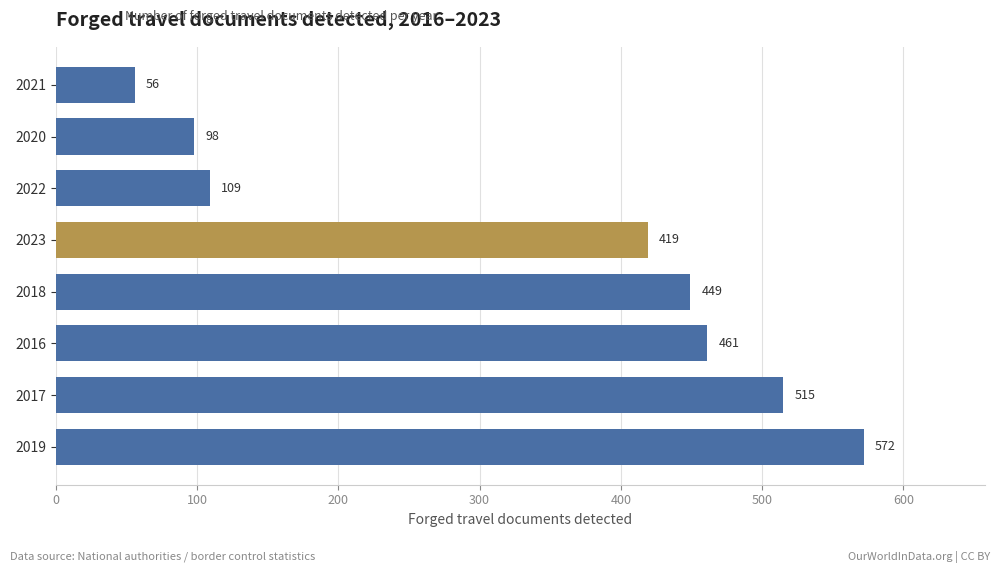

Is it true that the value at 2021 is 56?

True